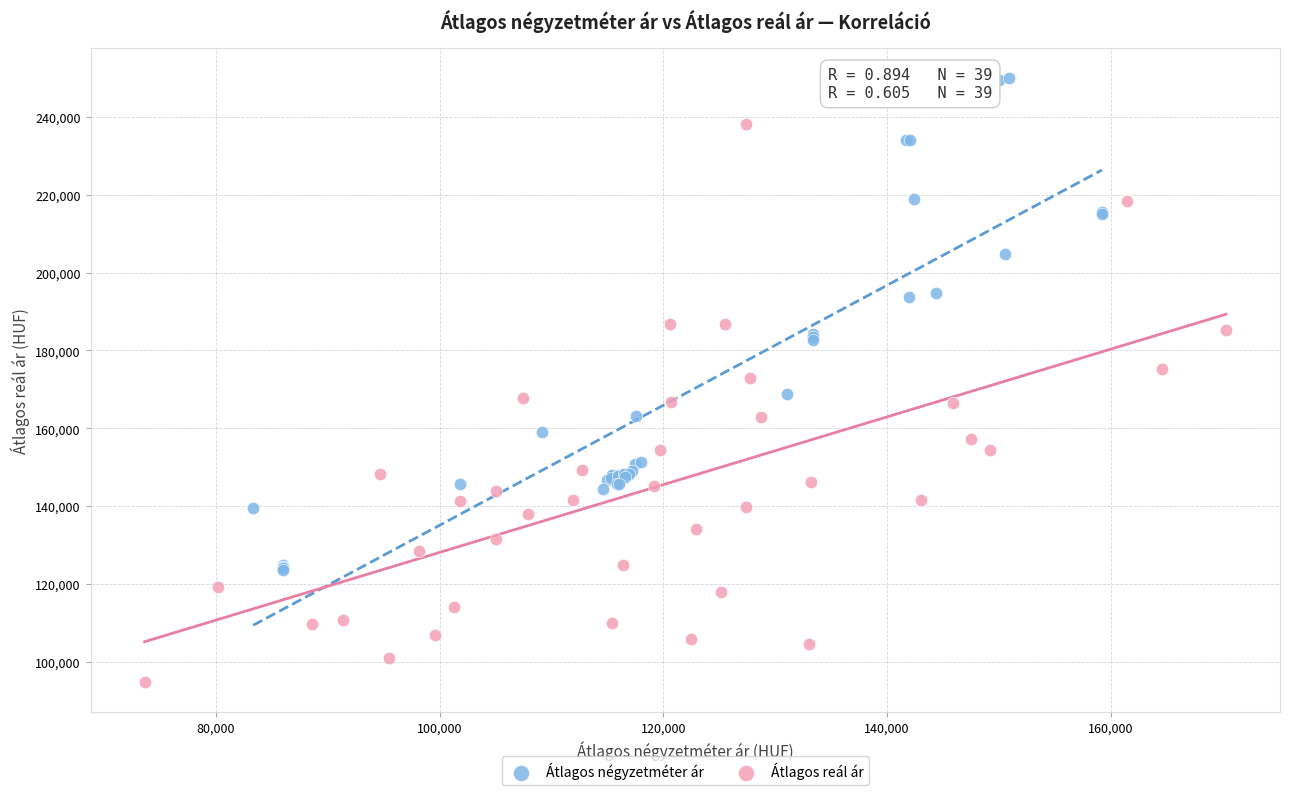

Which series has the largest Y range (max minus min)?

Átlagos reál ár